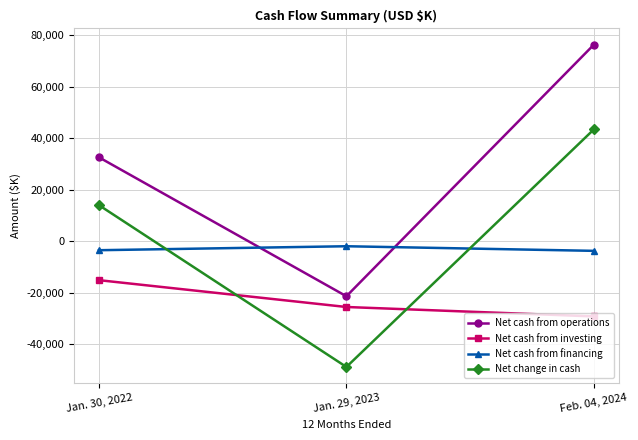

What is the difference between the maximum and minimum values in the Net cash from financing series?

1792